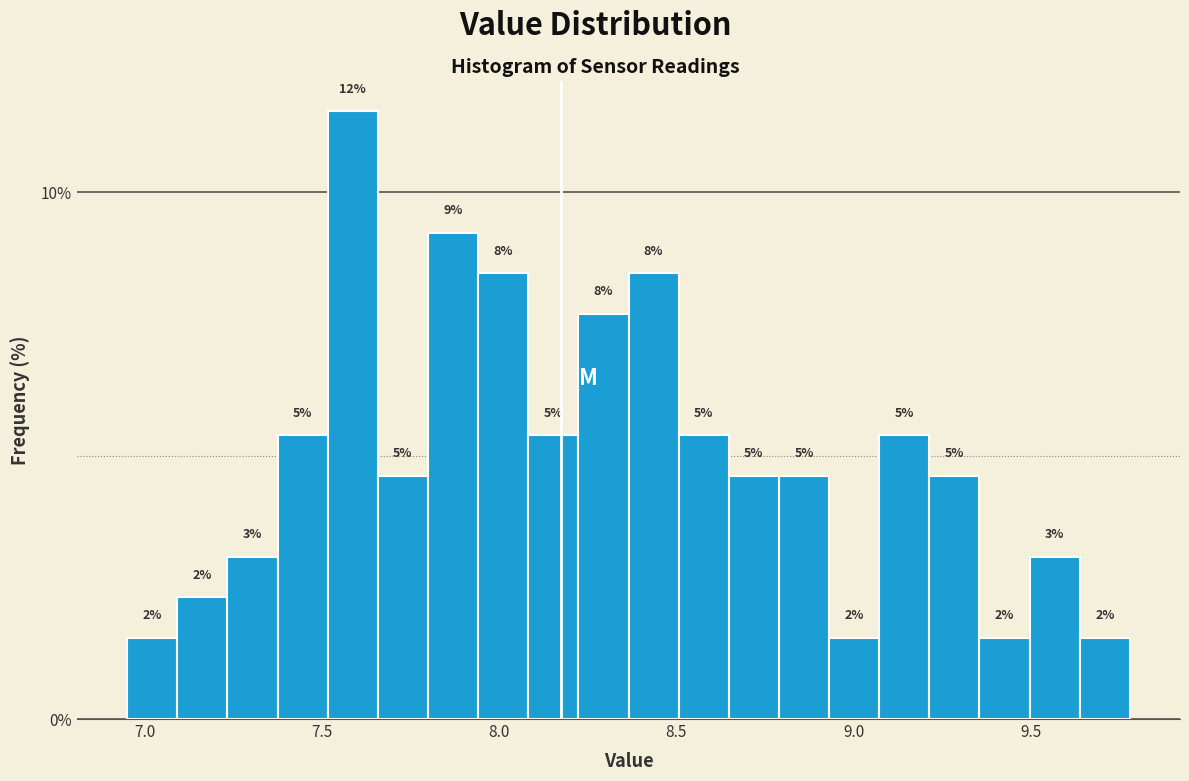

Read against the x-axis, roughly where is the centre of the tallest bar?

7.60